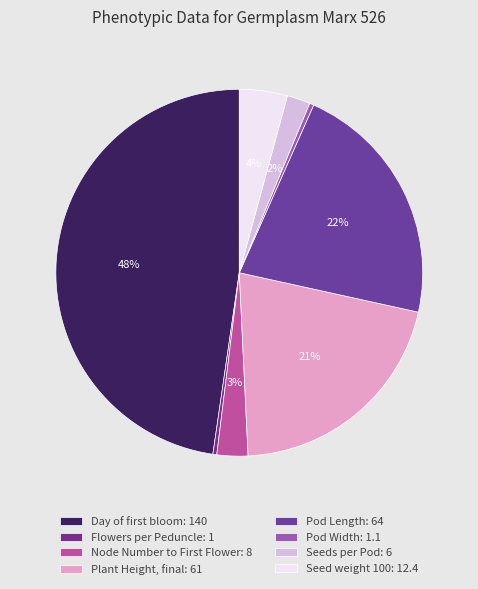

To the nearest percent, what is the combined percentage of Seeds per Pod and Flowers per Peduncle?

2%